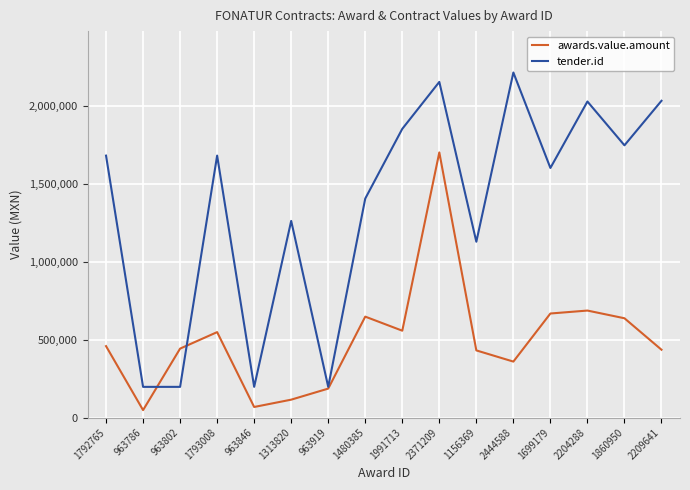

The tender.id series shows 1600221.0 at 1699179. True or false?

True